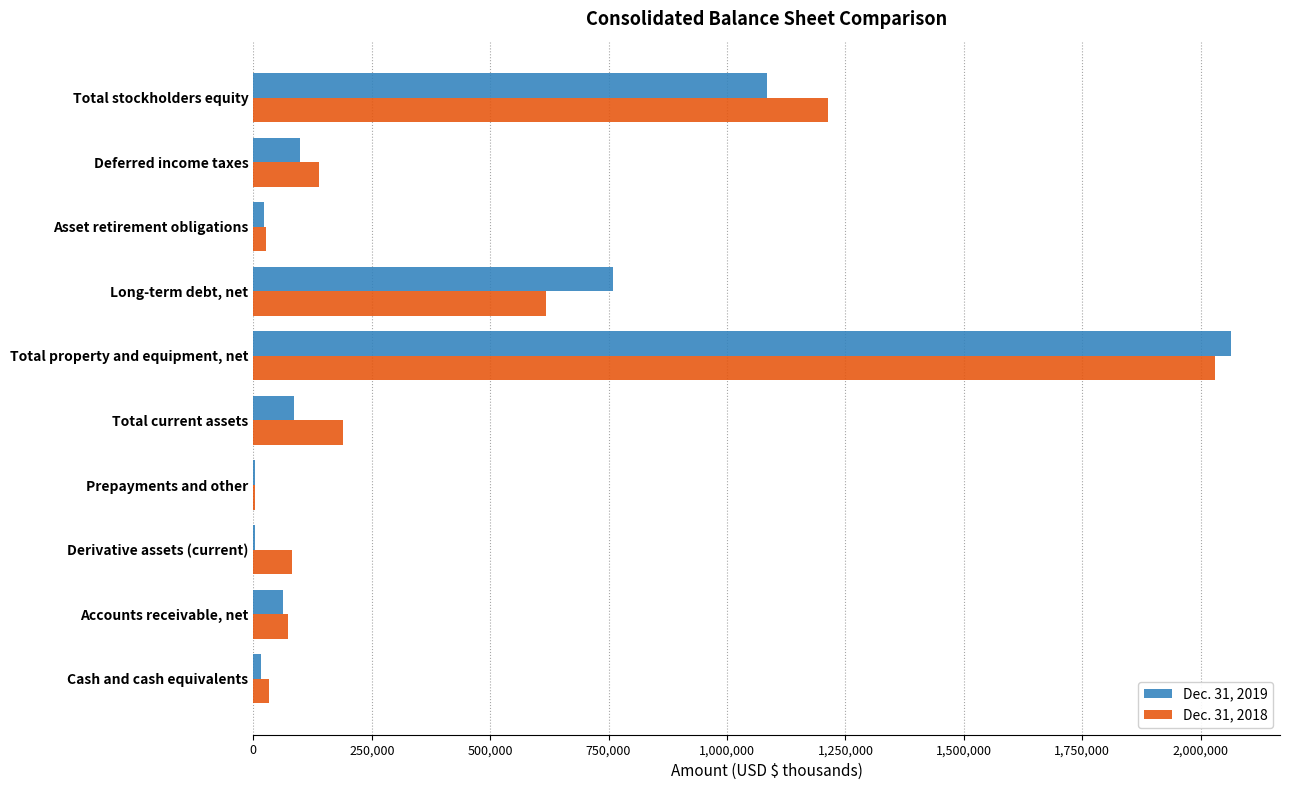

True or false: Dec. 31, 2018 has a value of 72943 at Accounts receivable, net.

True